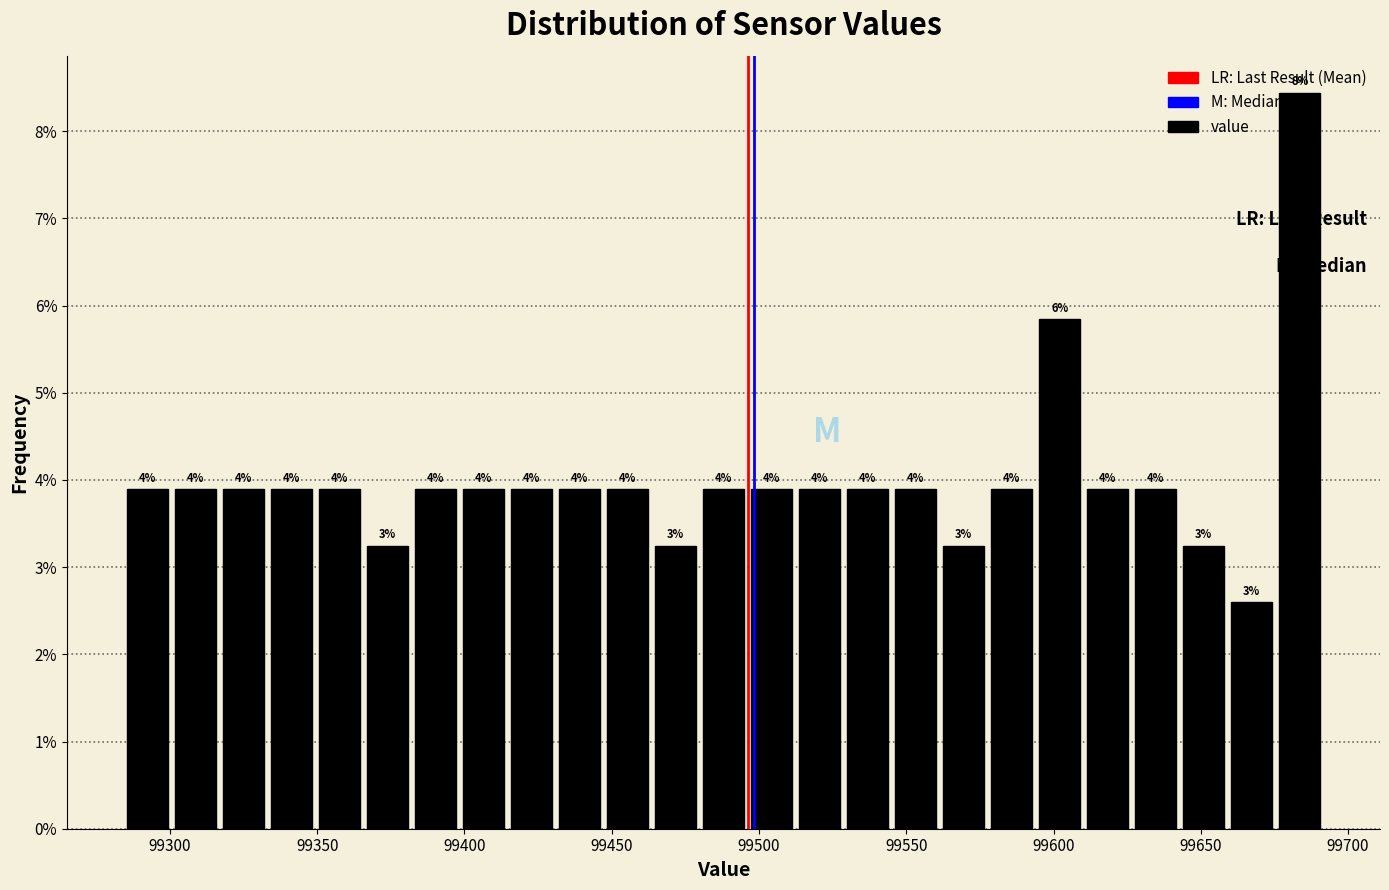

Read against the x-axis, roughly where is the centre of the tallest bar?

99685